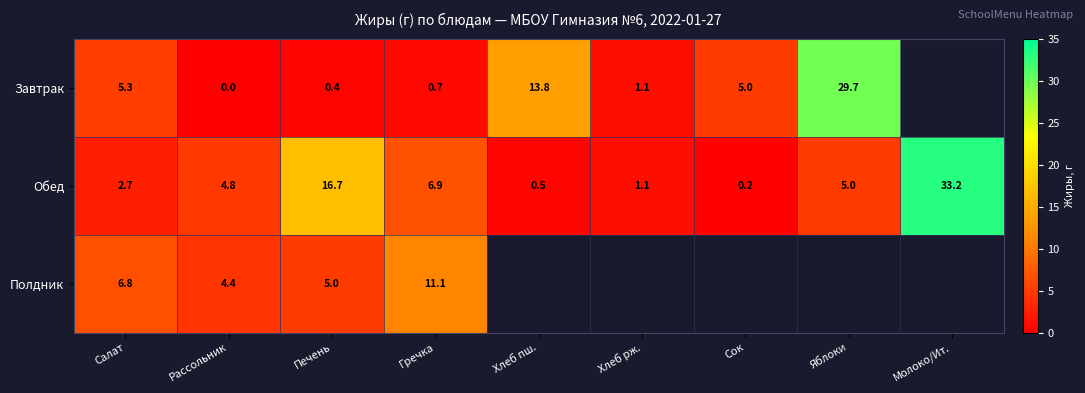

List the labels in order of Обед value, largest first.

Молоко/Ит., Печень, Гречка, Яблоки, Рассольник, Салат, Хлеб рж., Хлеб пш., Сок